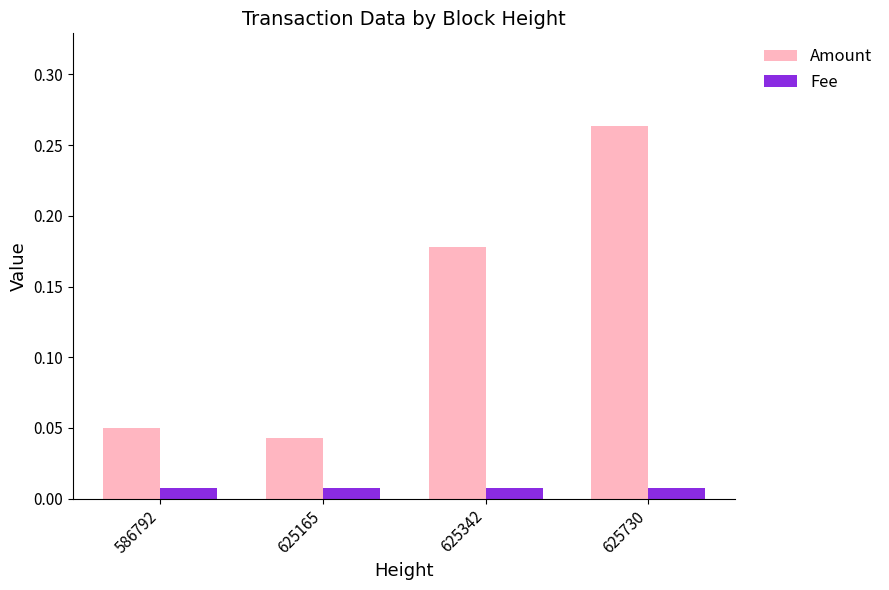

What is the sum of all Amount values?

0.5